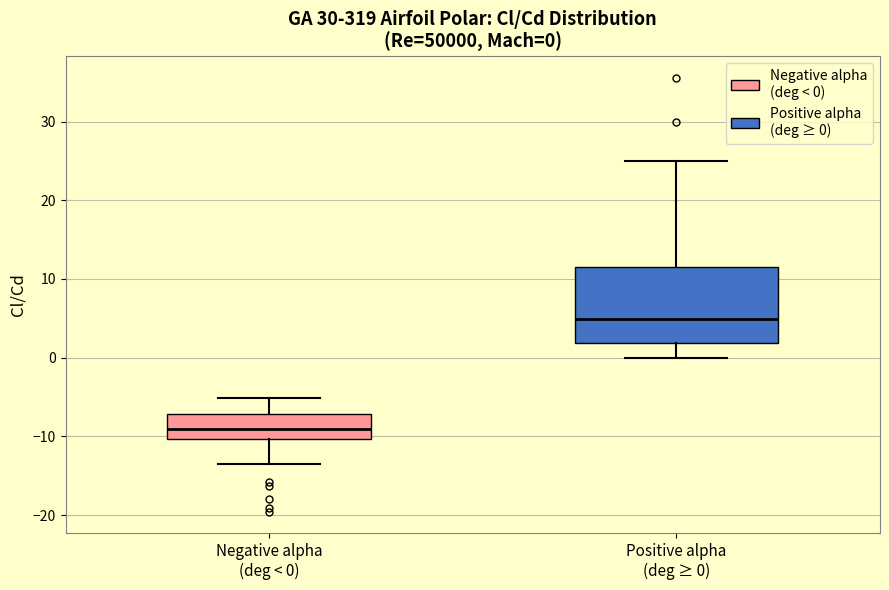

Which box has the highest median line?

Positive alpha (deg ≥ 0)